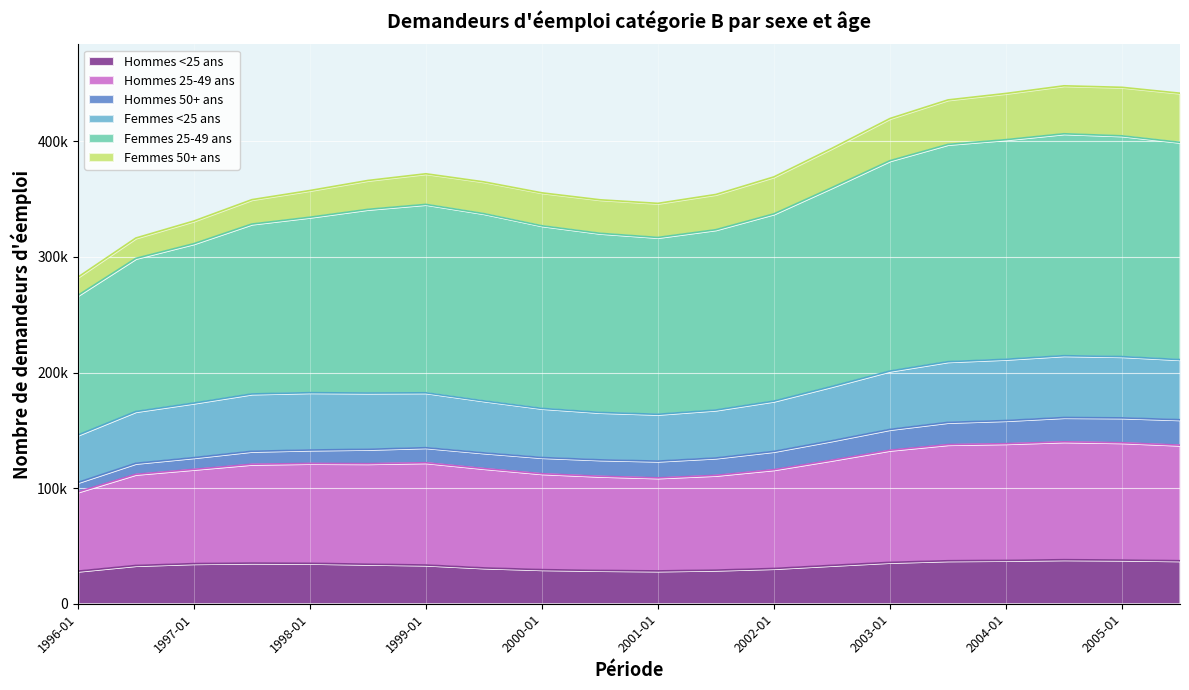

What are all the series names shown in the legend?

Hommes <25 ans, Hommes 25-49 ans, Hommes 50+ ans, Femmes <25 ans, Femmes 25-49 ans, Femmes 50+ ans